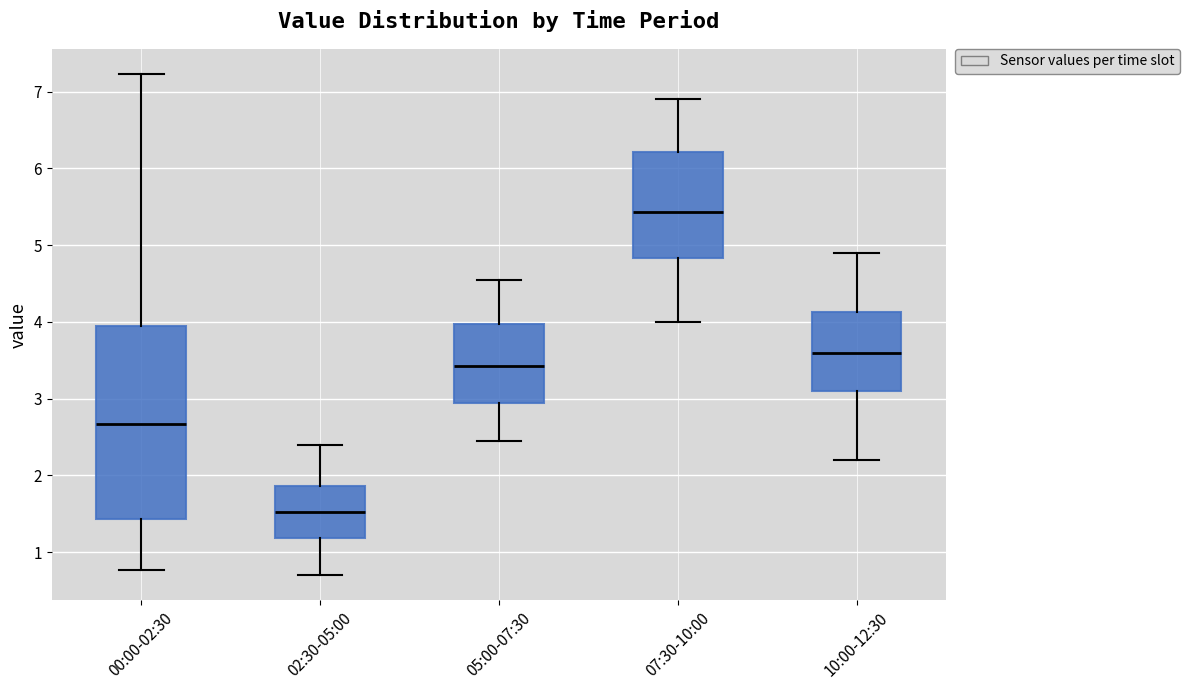

Comparing the boxes themselves (not the whiskers), which one is the tallest?

00:00-02:30